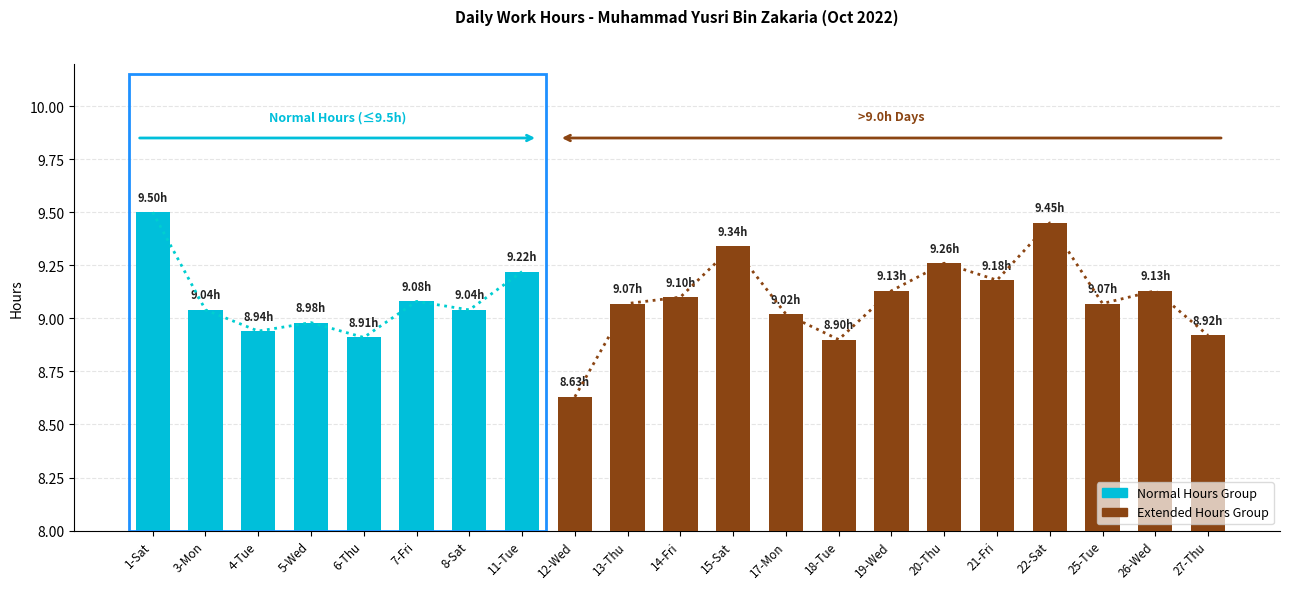

Reading left to right, what are all the values shown in this chart?

9.5	9.0	8.9	9.0	8.9	9.1	9.0	9.2	8.6	9.1	9.1	9.3	9.0	8.9	9.1	9.3	9.2	9.4	9.1	9.1	8.9